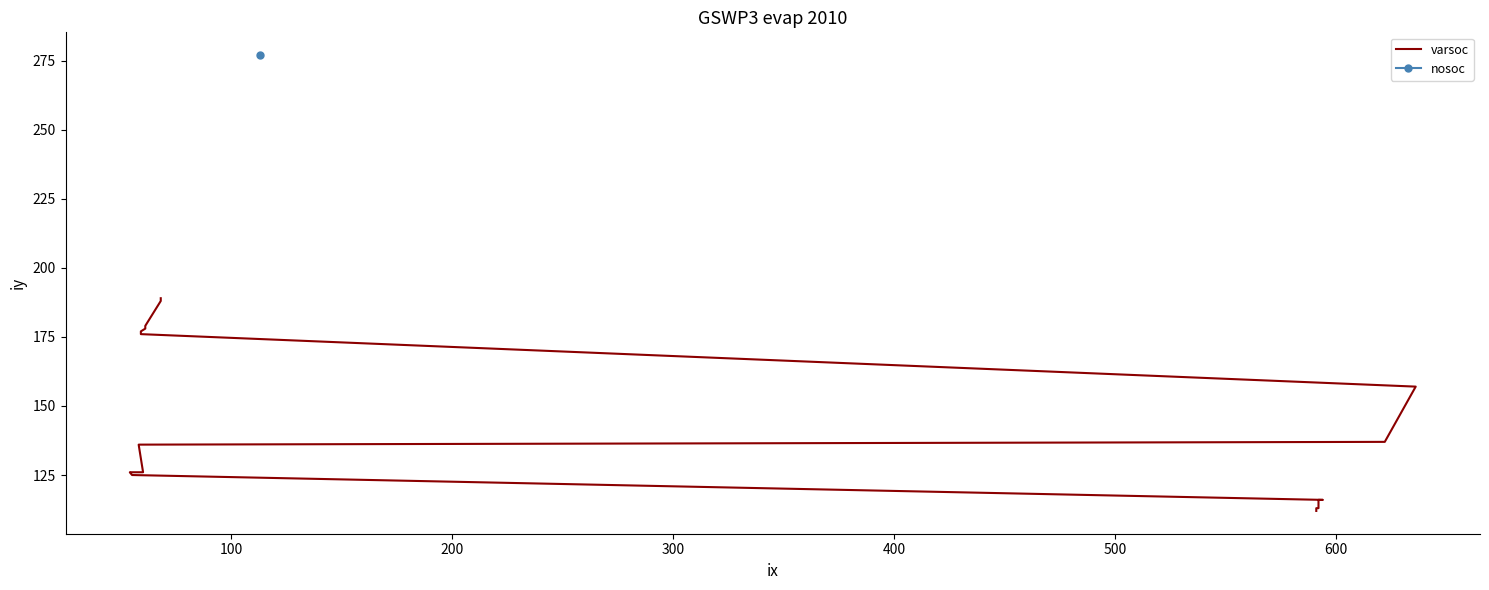

What is the sum of all values?

2820